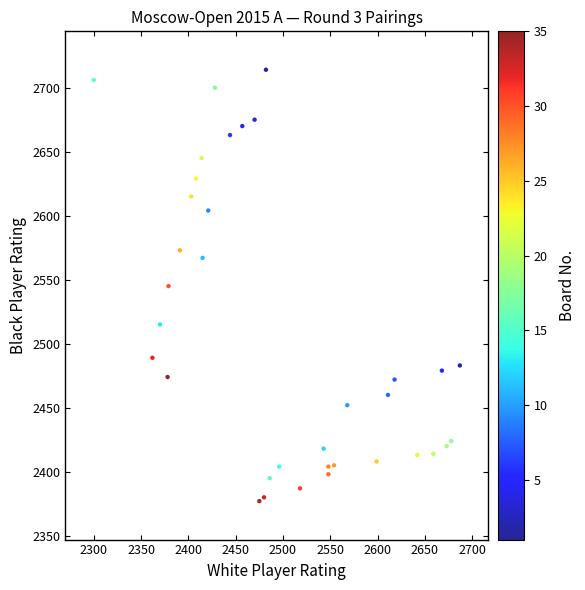

What is the range of X values (max minus min)?

387